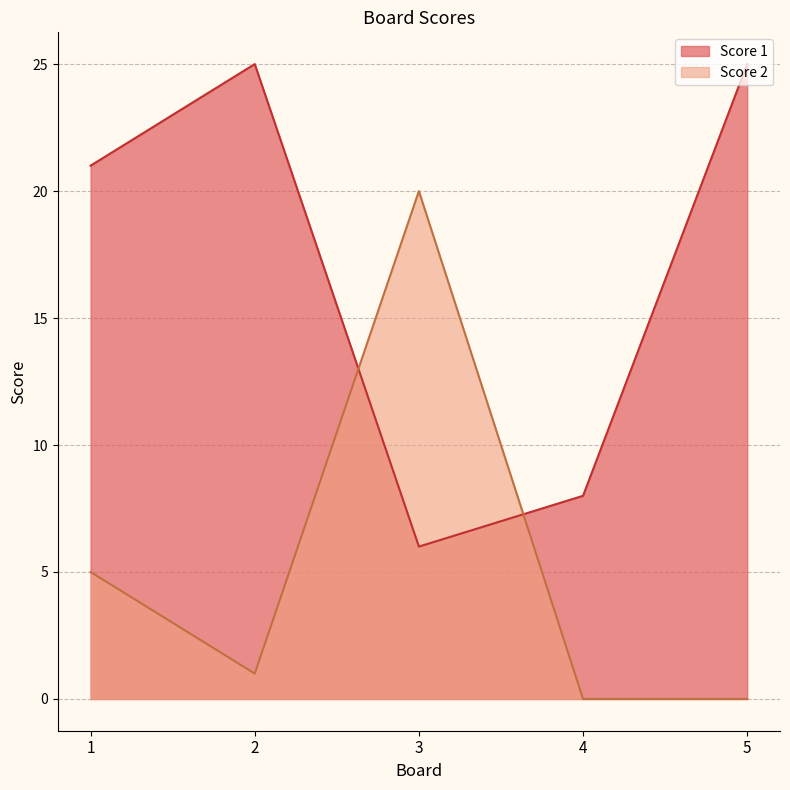

What value does the Score 1 series have at 5, to the nearest 5?

25